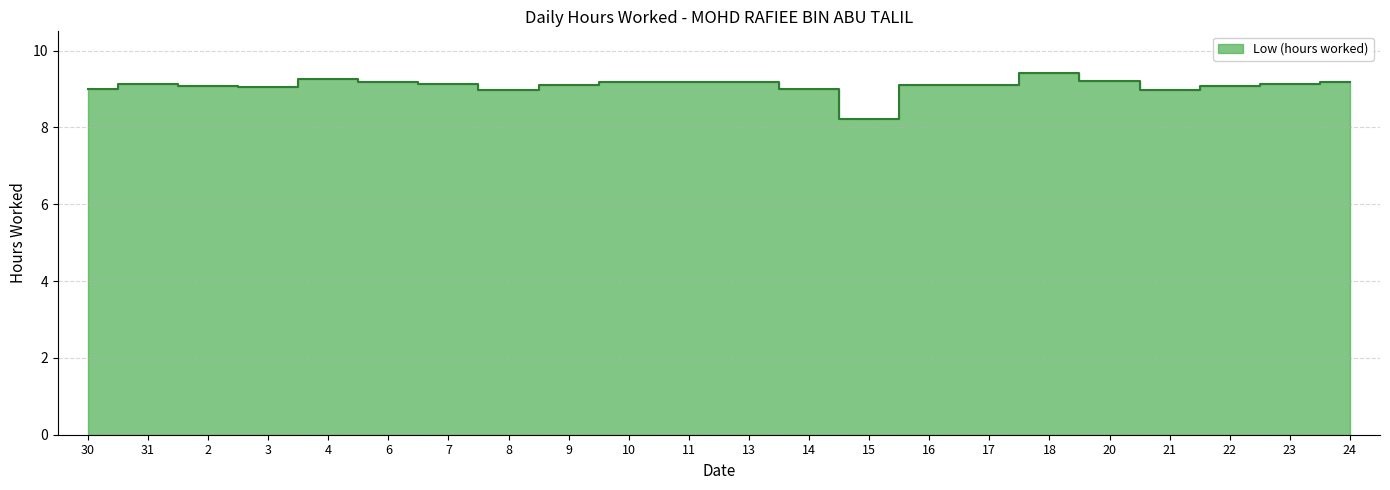

Rank the categories by value from highest to lowest.

18, 4, 20, 11, 13, 6, 10, 24, 7, 23, 31, 9, 16, 17, 2, 22, 3, 14, 30, 21, 8, 15